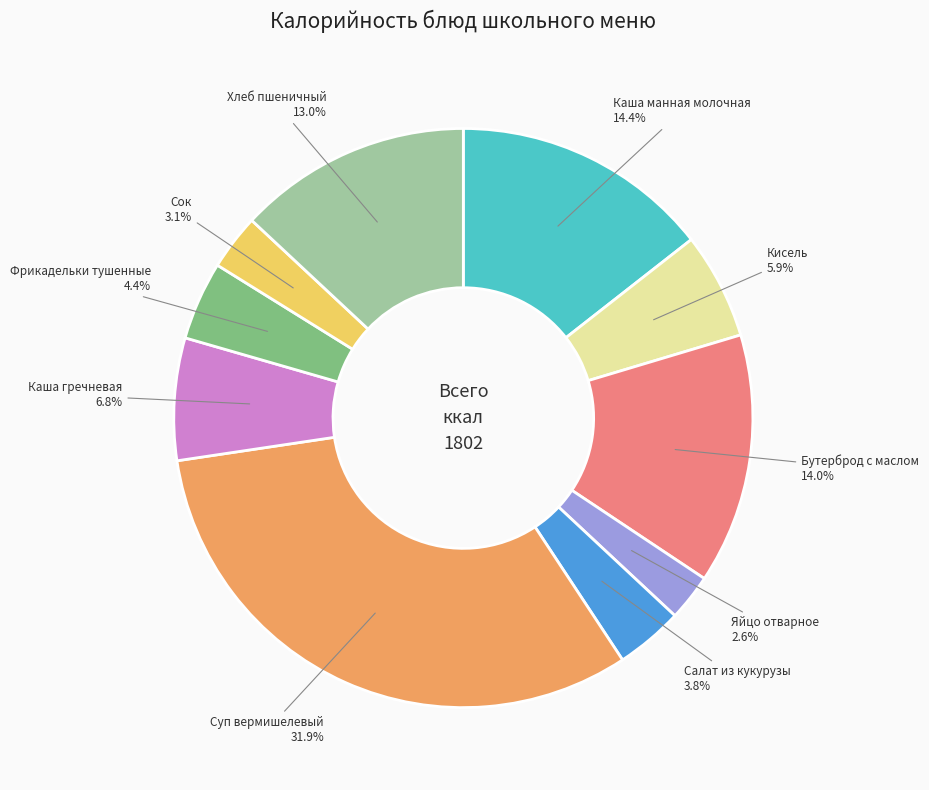

Does any single category account for the majority?

No